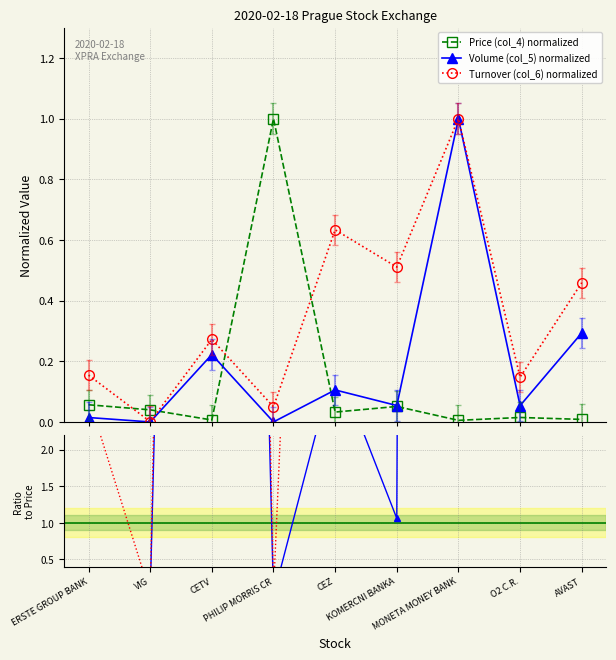

Reading left to right, transcribe all the data shown in this chart.

Price (col_4) normalized: 0.1	0.0	0.0	1.0	0.0	0.1	0.0	0.0	0.0
Volume (col_5) normalized: 0.0	0.0	0.2	0.0	0.1	0.1	1.0	0.1	0.3
Turnover (col_6) normalized: 0.2	0.0	0.3	0.1	0.6	0.5	1.0	0.1	0.5
Volume / Price: 0.3	0.0	33.4	0.0	3.2	1.1	183.1	3.6	34.3
Turnover / Price: 2.7	0.0	40.8	0.1	19.3	10.0	183.1	9.9	53.6